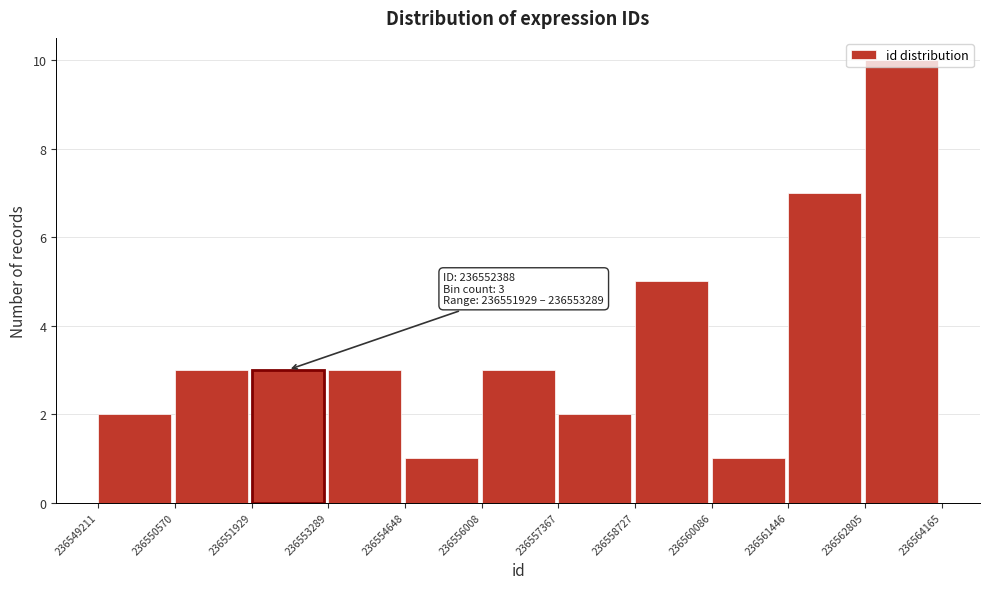

Over which range of the x-axis is the bar tallest?

236562805 to 236564165